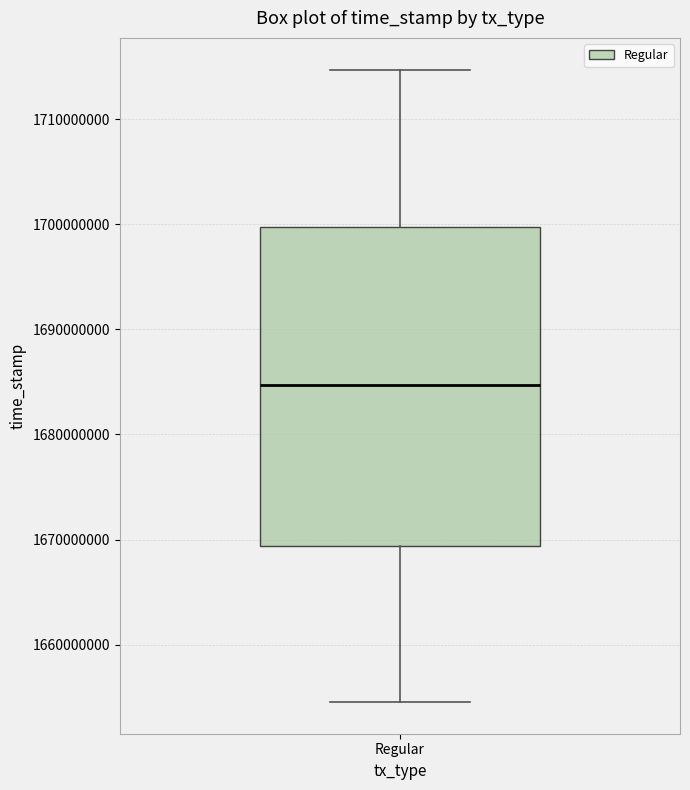

Where is the upper edge of the box for Regular on the y-axis? The values are not printed on the chart, so give them approximately, as read against the axis.

1700000000